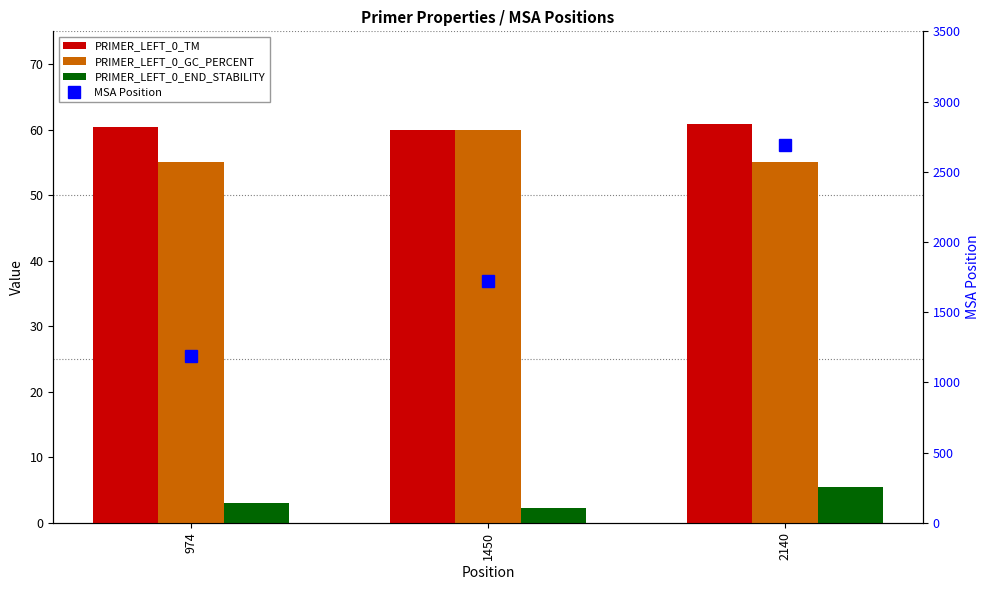

Which series has the largest total across all categories?

MSA Position